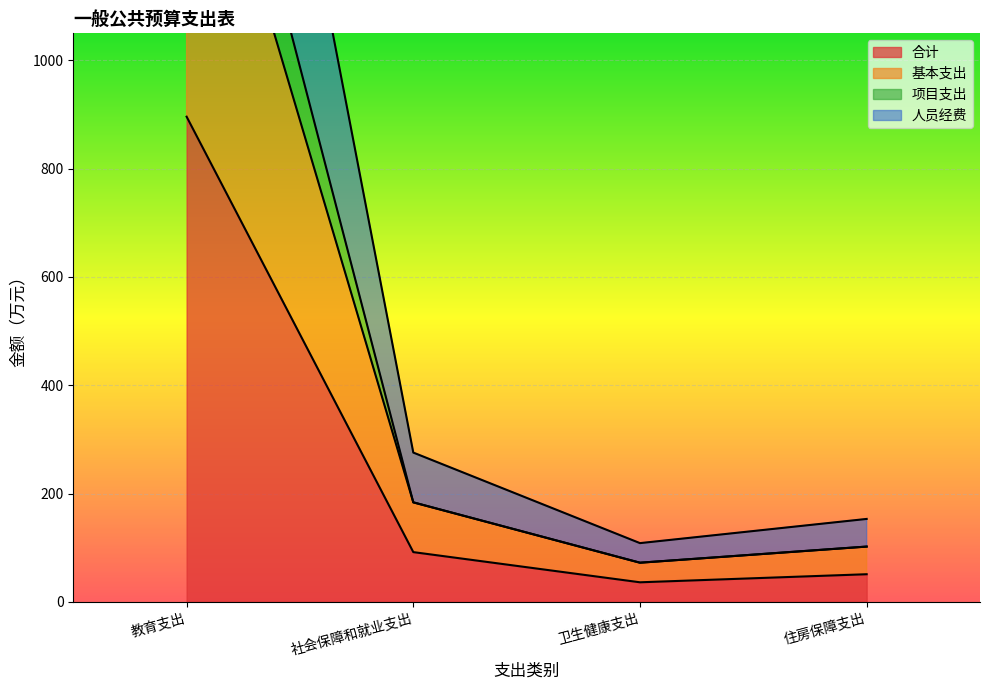

Is it true that 基本支出 equals 23.2 at 住房保障支出?

False